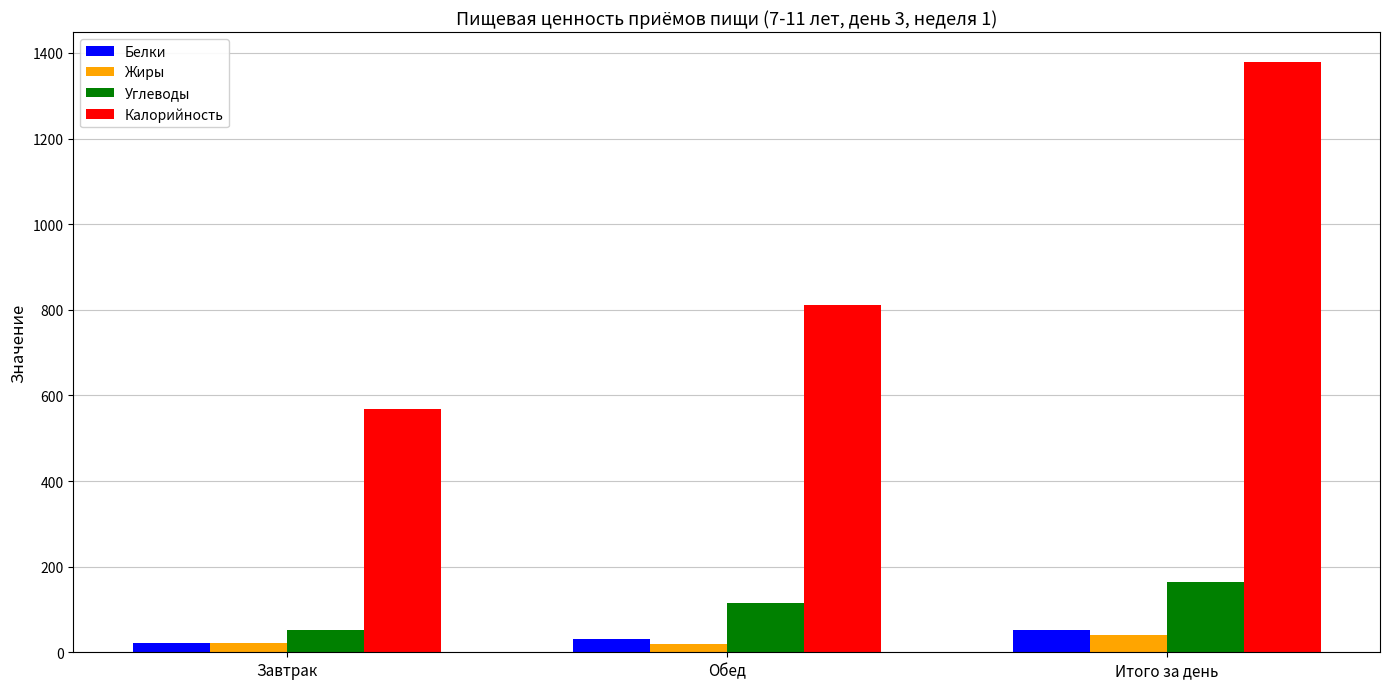

How many data points does each series have?

3